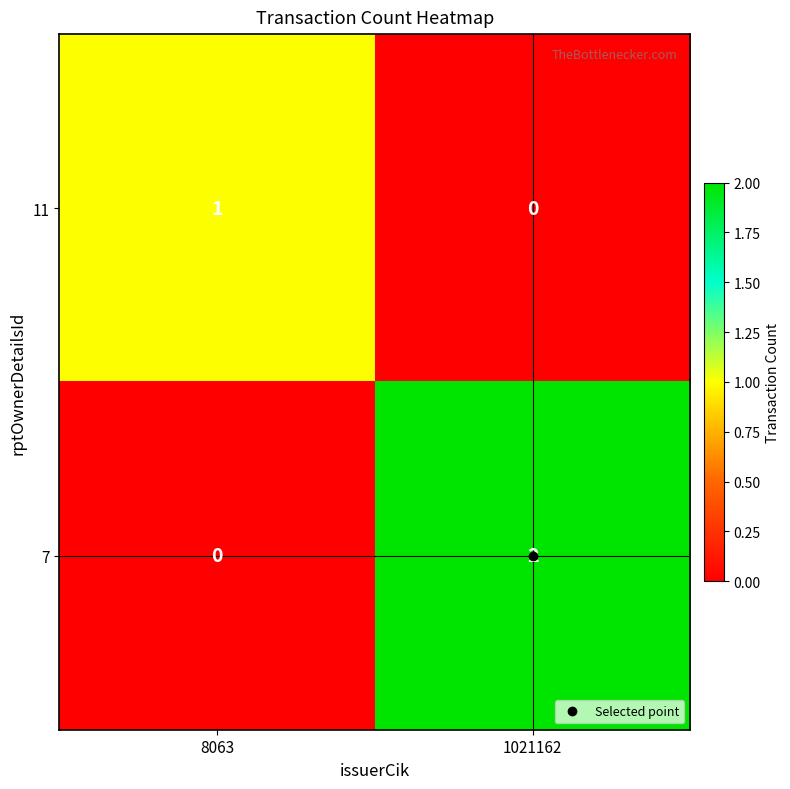

Where is 7 nearest to the value 1?

8063